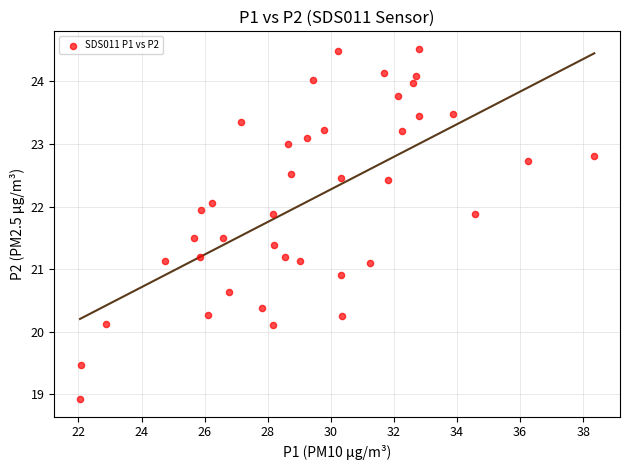

What is the range of X values (max minus min)?

16.3